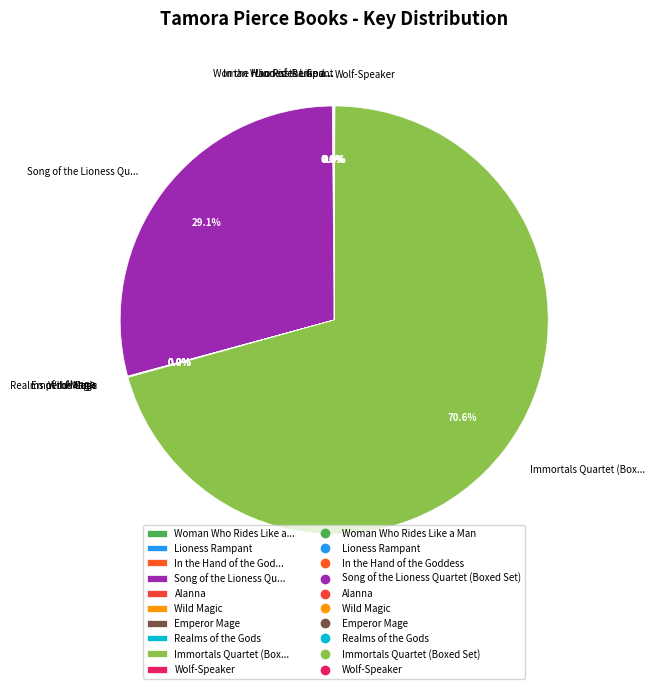

What is the largest slice in the pie chart?

Immortals Quartet (Box...